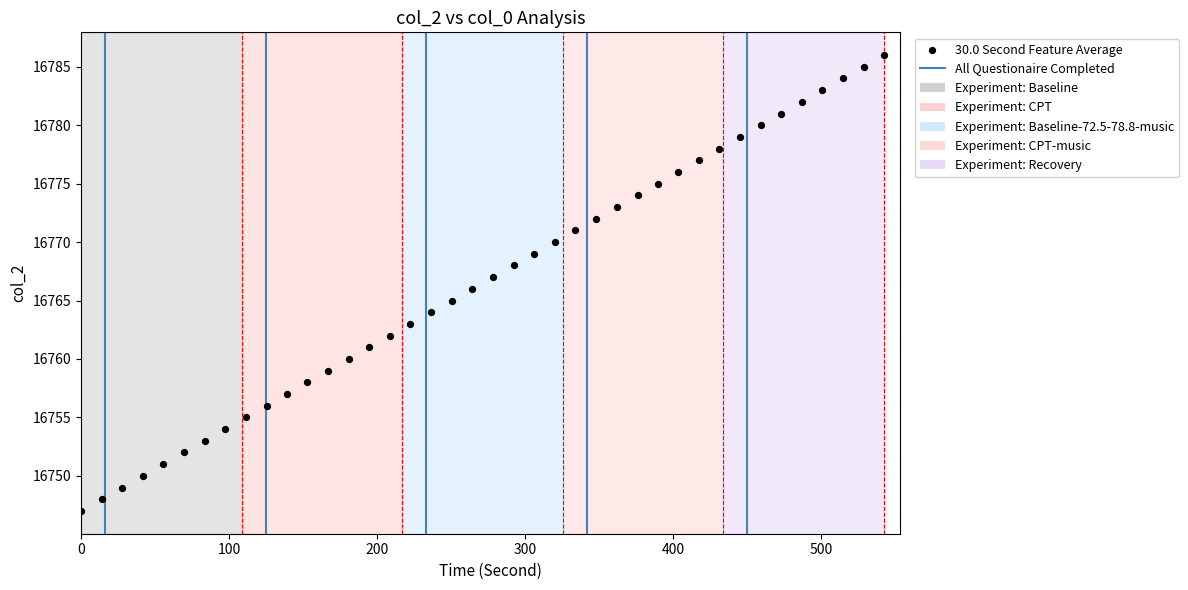

What is the range of Y values (max minus min)?

39